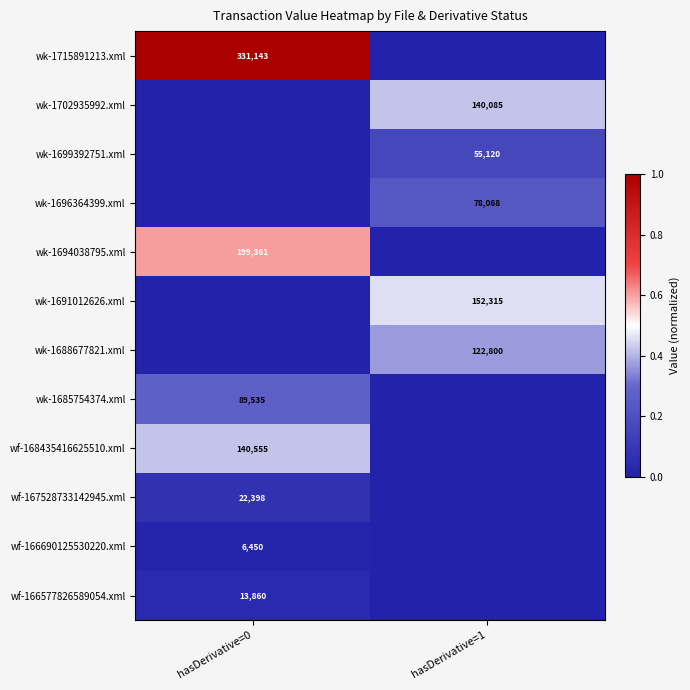

True or false: wk-1699392751.xml has a value of 55120 at hasDerivative=1.

True